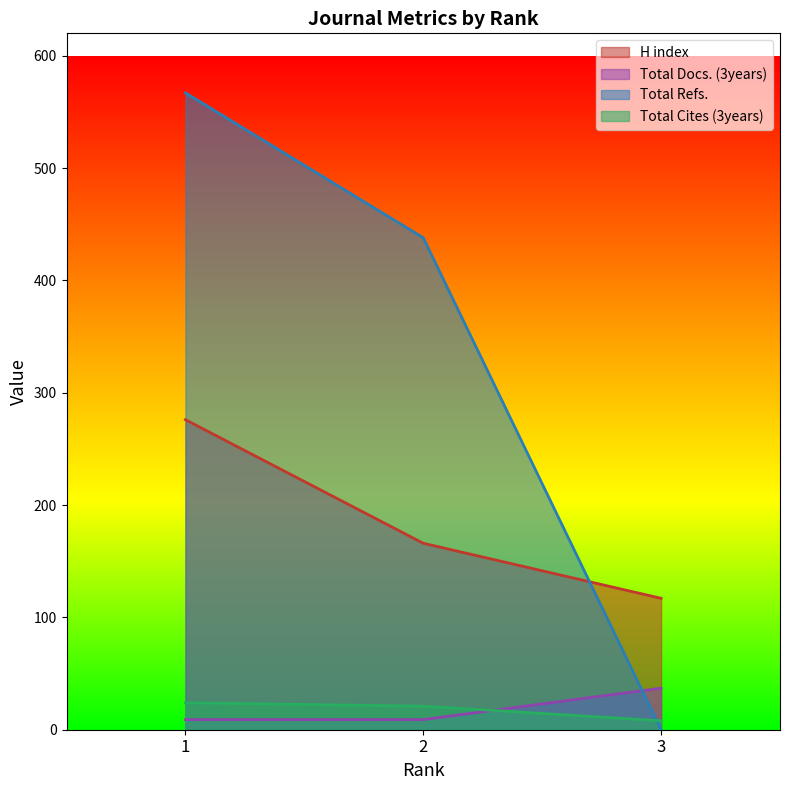

What is the total value across all series at 1?

876